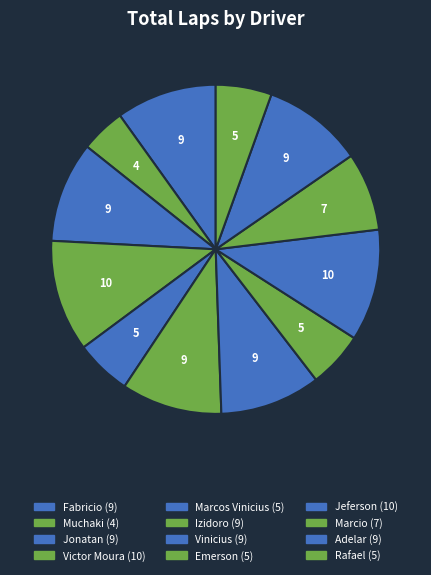

Is the sum of Victor Moura and Adelar greater than half?

No